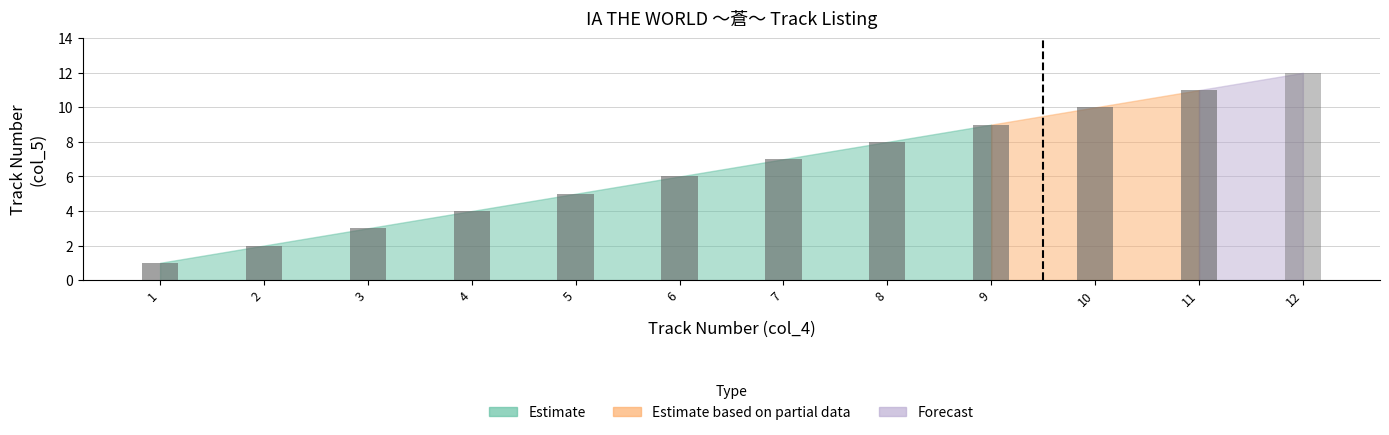

Where is the data nearest to the value 6?

6